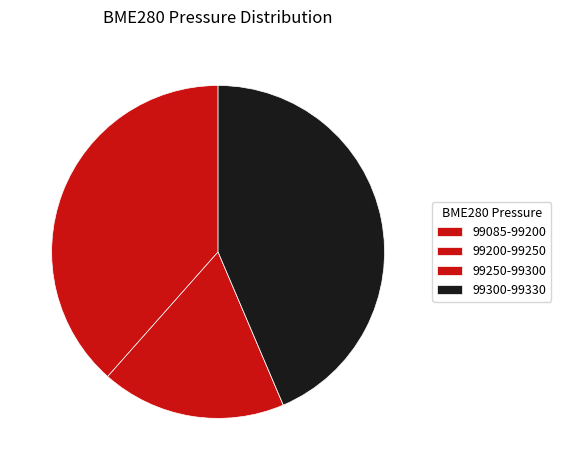

Which category has the biggest portion of the pie?

99300-99330